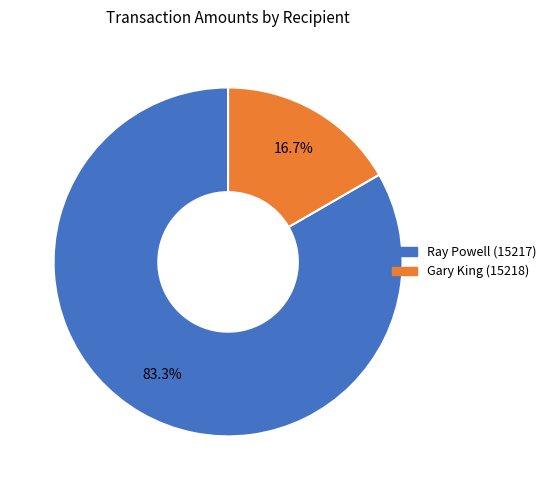

True or false: Ray Powell (15217) accounts for 94% of the total.

False